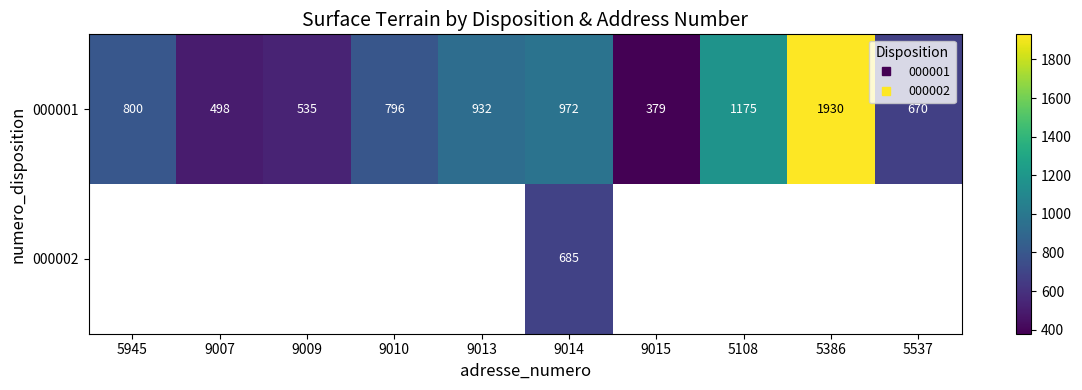

How many distinct data groups are displayed?

2